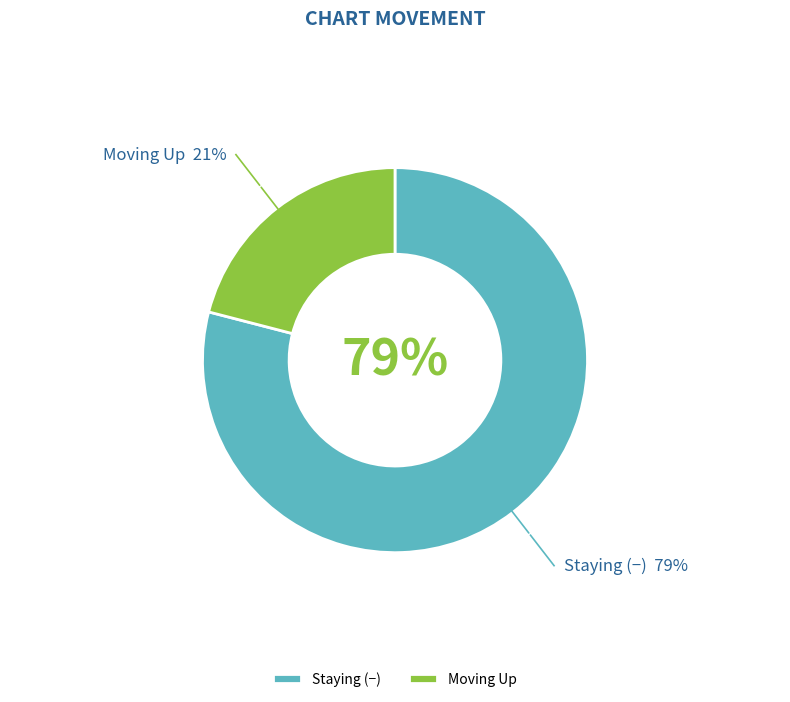

To the nearest percent, what portion does Staying (−) represent?

79%